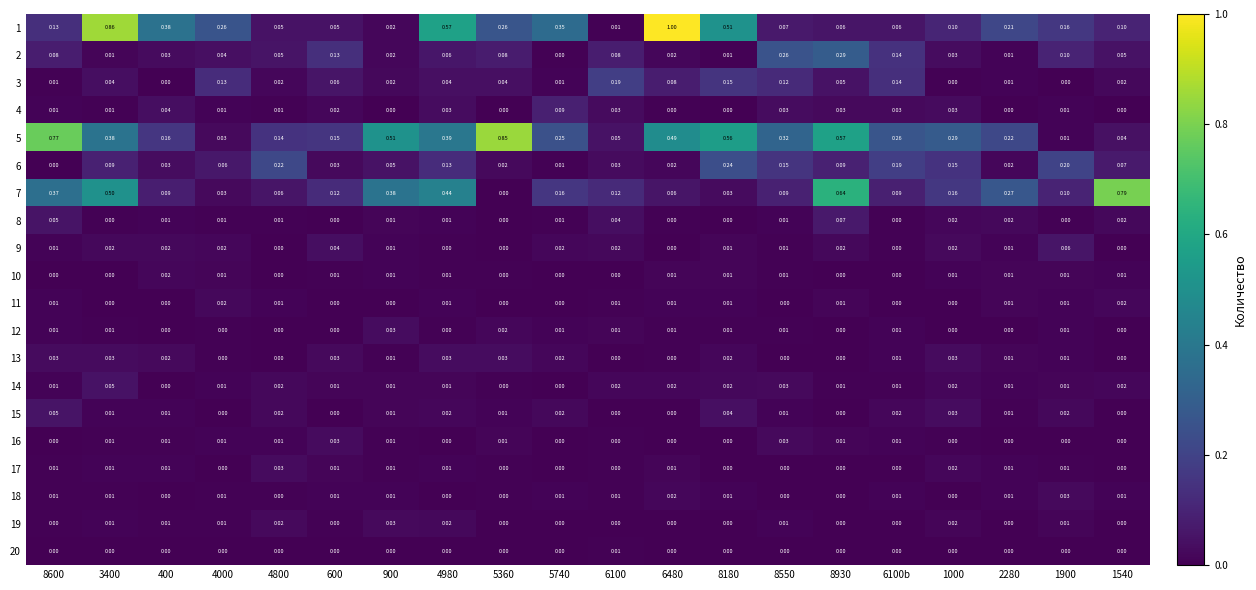

Is the value of 18 at 8180 greater than the value of 2 at 6480?

No